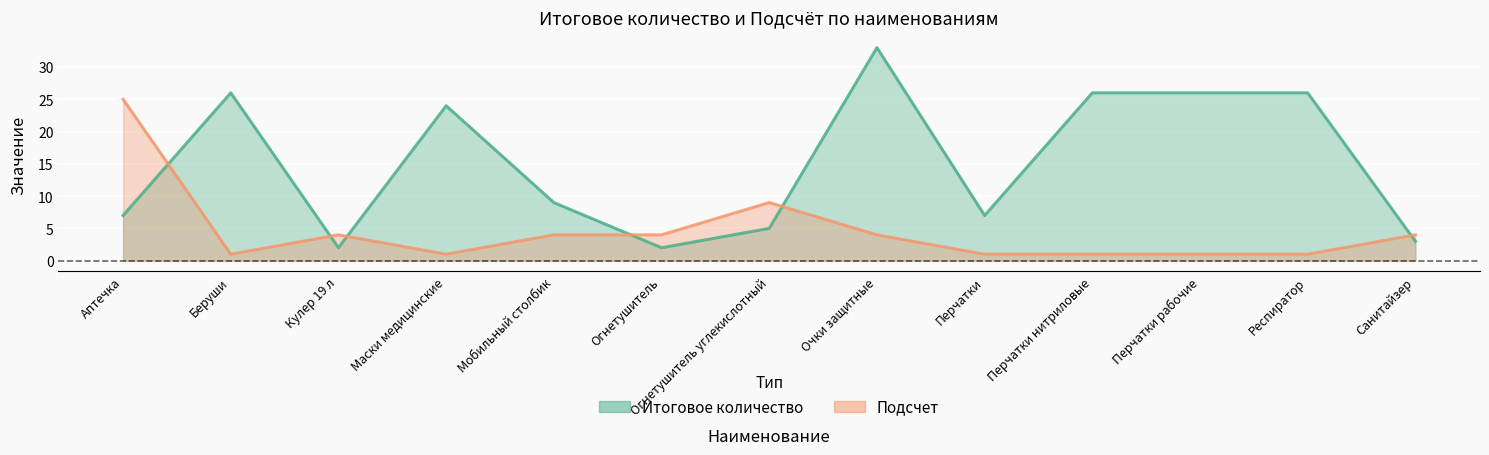

Which series ends up on top after the final intersection of Итоговое количество and Подсчет?

Подсчет